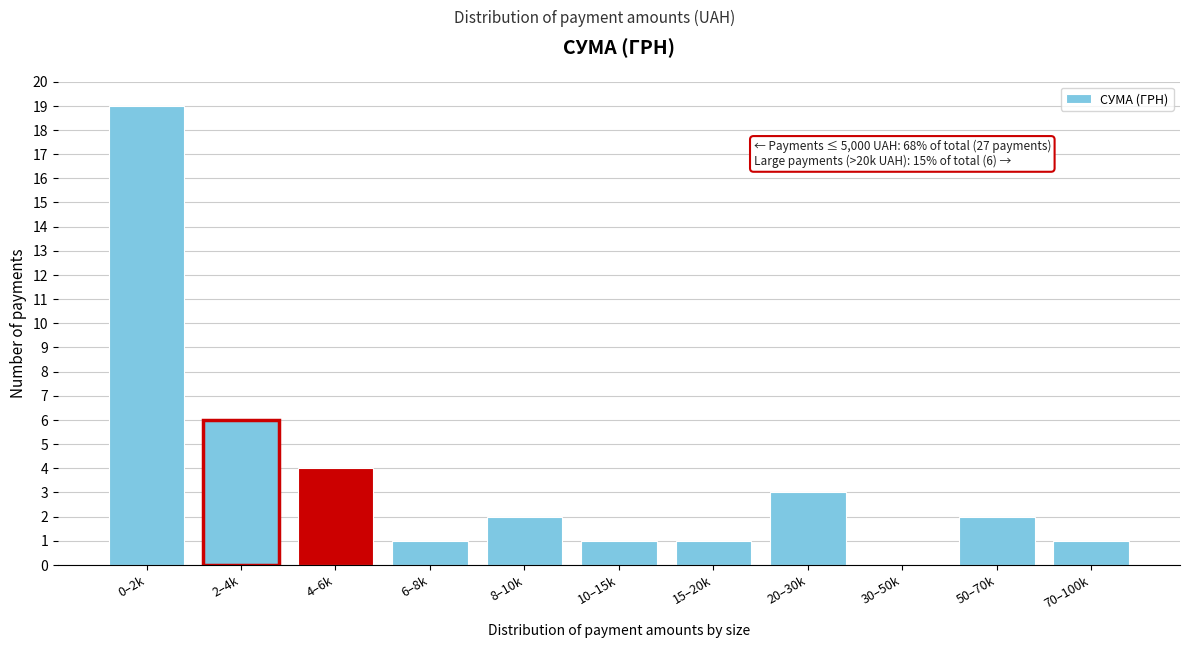

Reading left to right, what are all the values shown in this chart?

0–2k=19	2–4k=6	4–6k=4	6–8k=1	8–10k=2	10–15k=1	15–20k=1	20–30k=3	30–50k=0	50–70k=2	70–100k=1